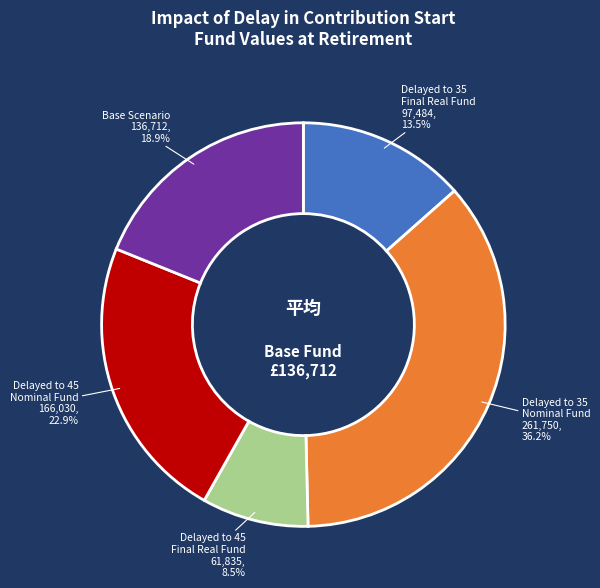

Is there any slice that represents more than half of the pie?

No